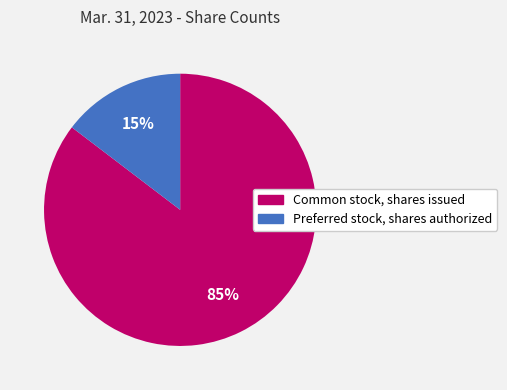

To the nearest percent, what is the average slice percentage?

50%